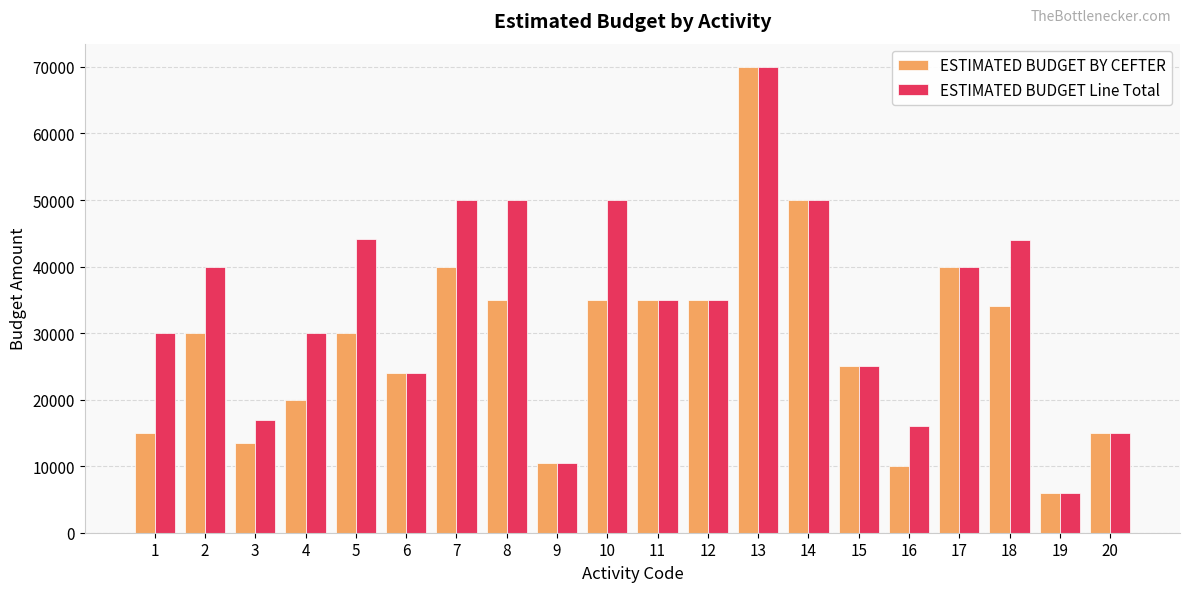

What is the difference between the second highest and second lowest values in the ESTIMATED BUDGET BY CEFTER series?

40000.0